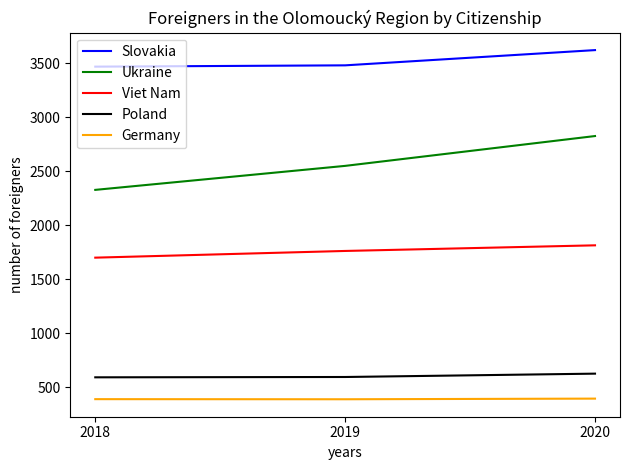

At which label is Ukraine closest to 2576?

2019